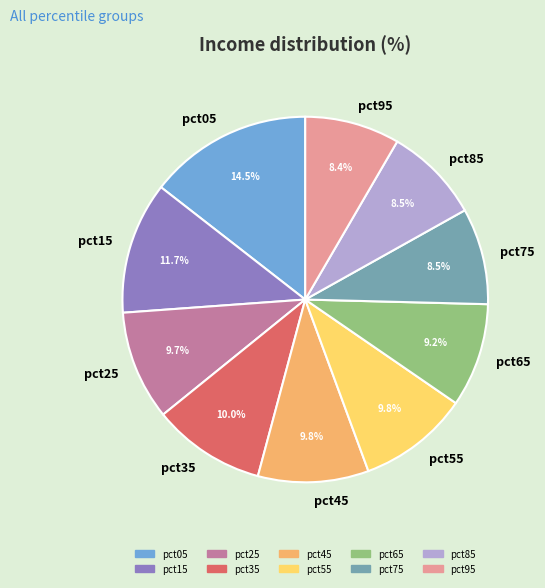

To the nearest percent, what portion does pct15 represent?

12%